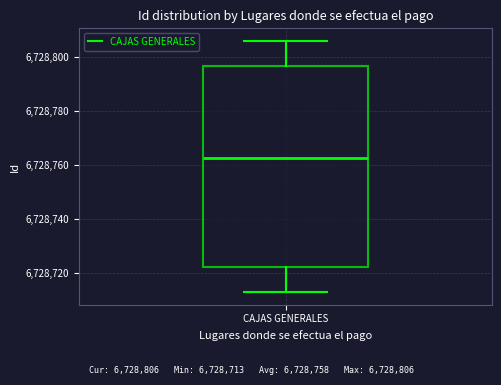

Where does the lower whisker of the box for CAJAS GENERALES end on the y-axis? The values are not printed on the chart, so give them approximately, as read against the axis.

6728714